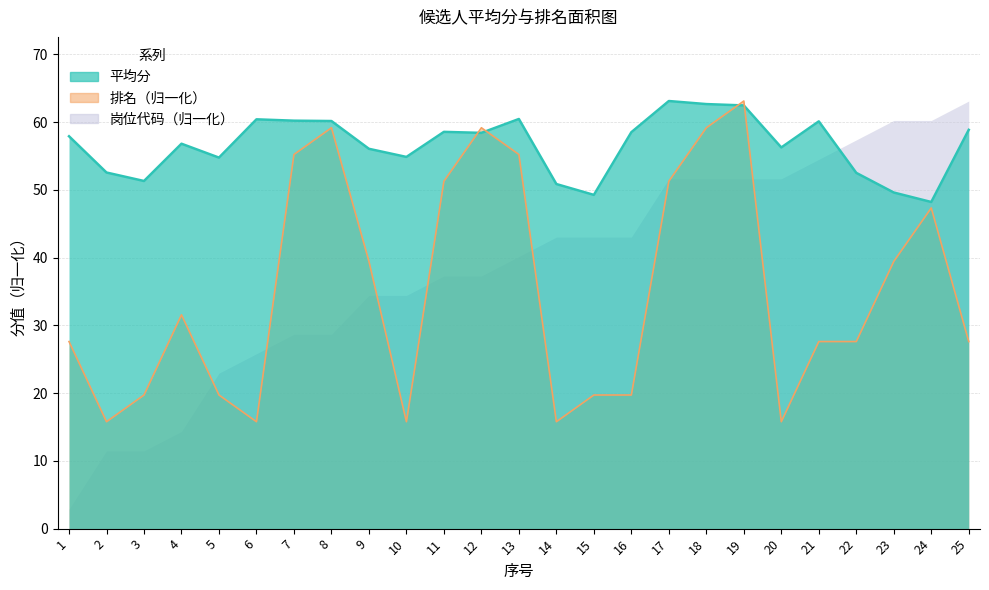

Is the value of 排名 at 18 greater than the value of 平均分 at 3?

Yes